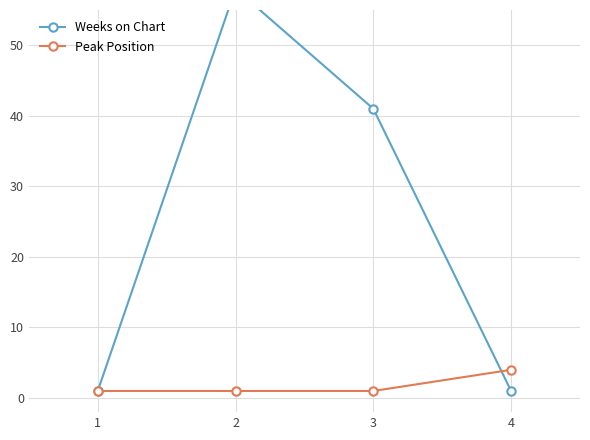

List the series in order of their peak value, highest first.

Weeks on Chart, Peak Position